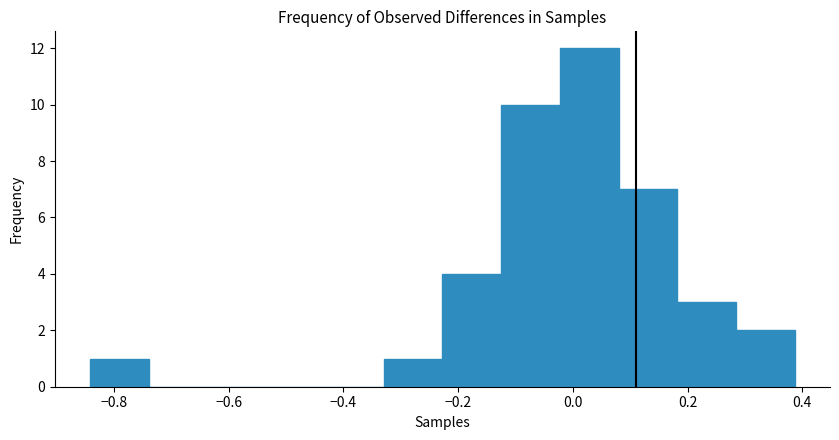

Reading left to right, transcribe this chart: for each bar, give the range it covers on the x-axis and its height. Neither the bar edges nor the heights are printed on the chart, so give them approximately, as read against the axes.

-0.84 to -0.74: 1
-0.74 to -0.64: 0
-0.64 to -0.54: 0
-0.54 to -0.44: 0
-0.44 to -0.32: 0
-0.32 to -0.22: 1
-0.22 to -0.12: 4
-0.12 to -0.02: 10
-0.02 to 0.08: 12
0.08 to 0.18: 7
0.18 to 0.28: 3
0.28 to 0.38: 2